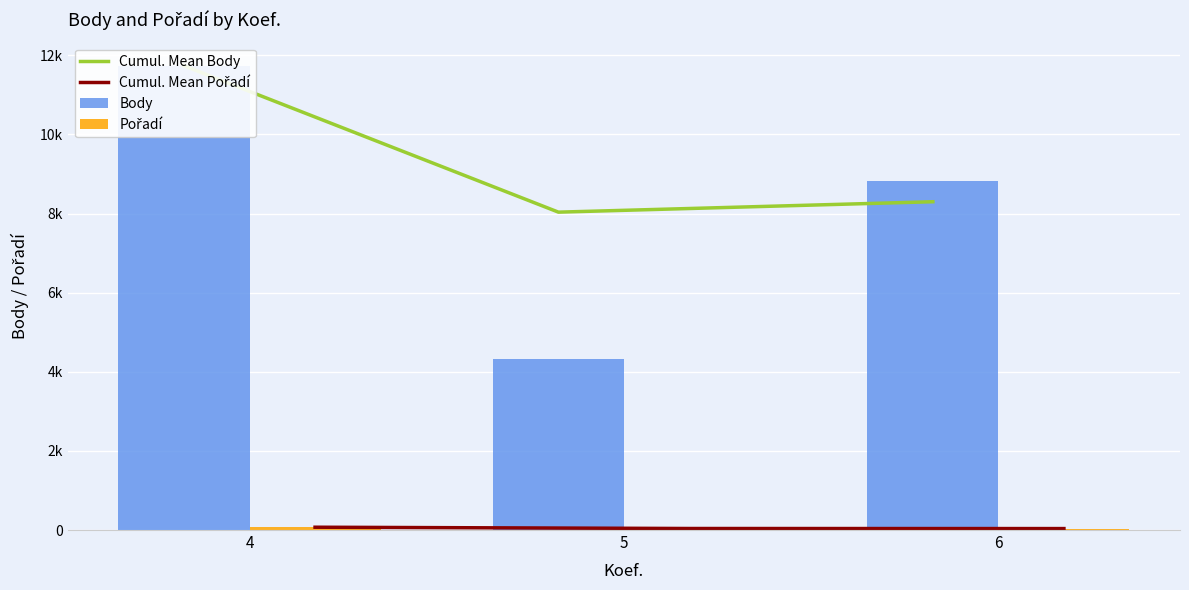

What are all the series names shown in the legend?

Cumul. Mean Body, Cumul. Mean Pořadí, Body, Pořadí